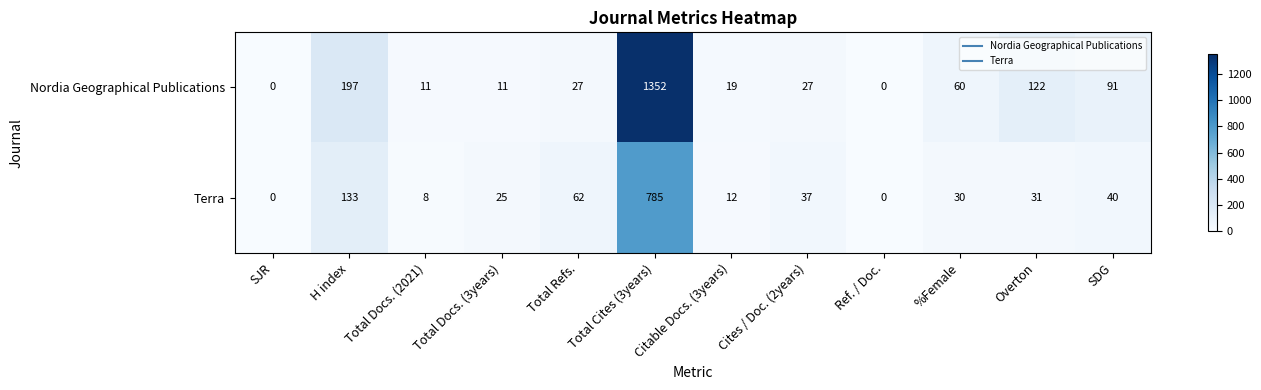

List the series in order of their overall mean, highest first.

Nordia Geographical Publications, Terra